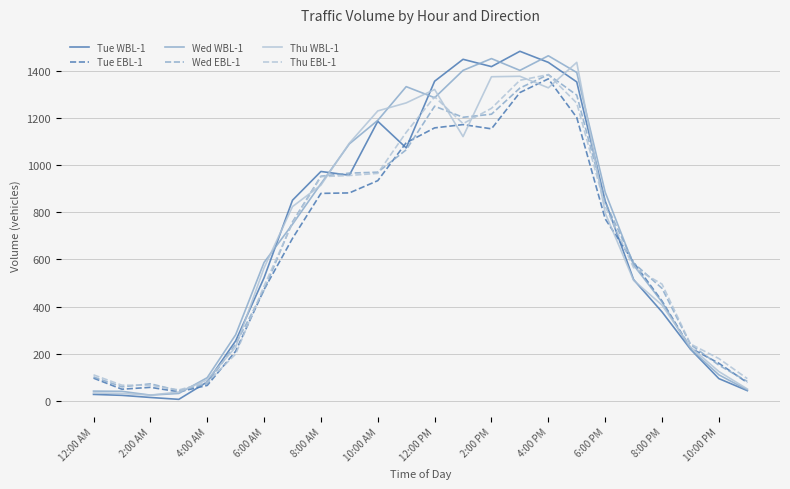

What is the greatest value displayed?

1483